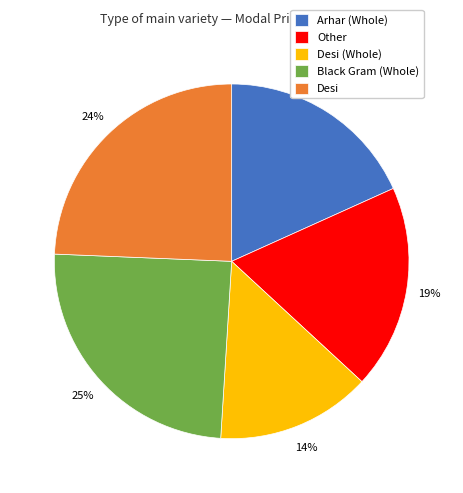

Between Desi (Whole) and Arhar (Whole), which is larger?

Arhar (Whole)